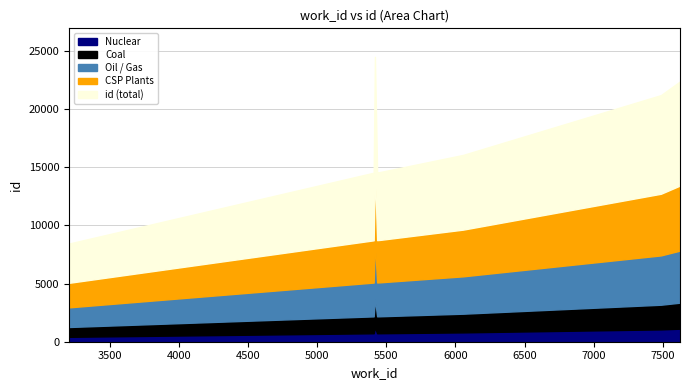

At which category is the sum across all series the highest?

7624